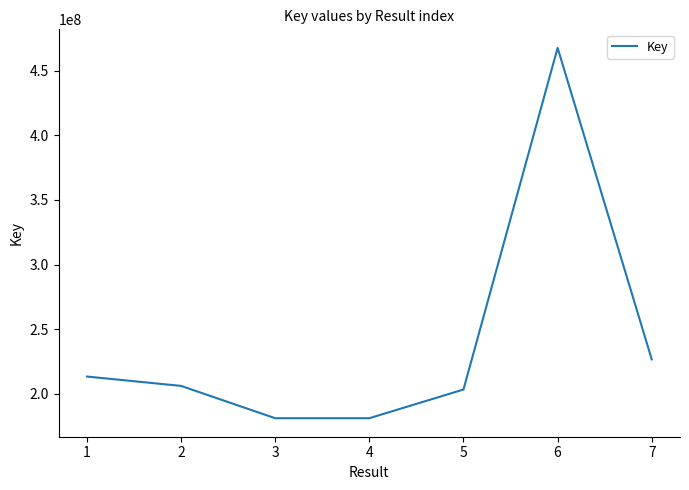

Read the value at 1, to the nearest 100.

213332300